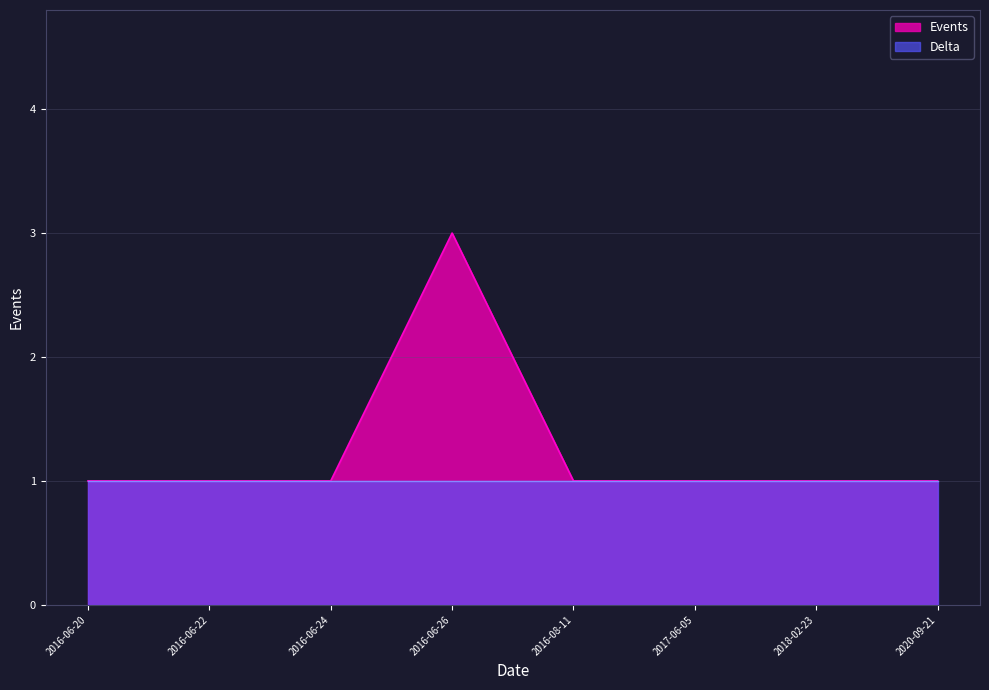

What is the label of the 7th point from the left?

2018-02-23